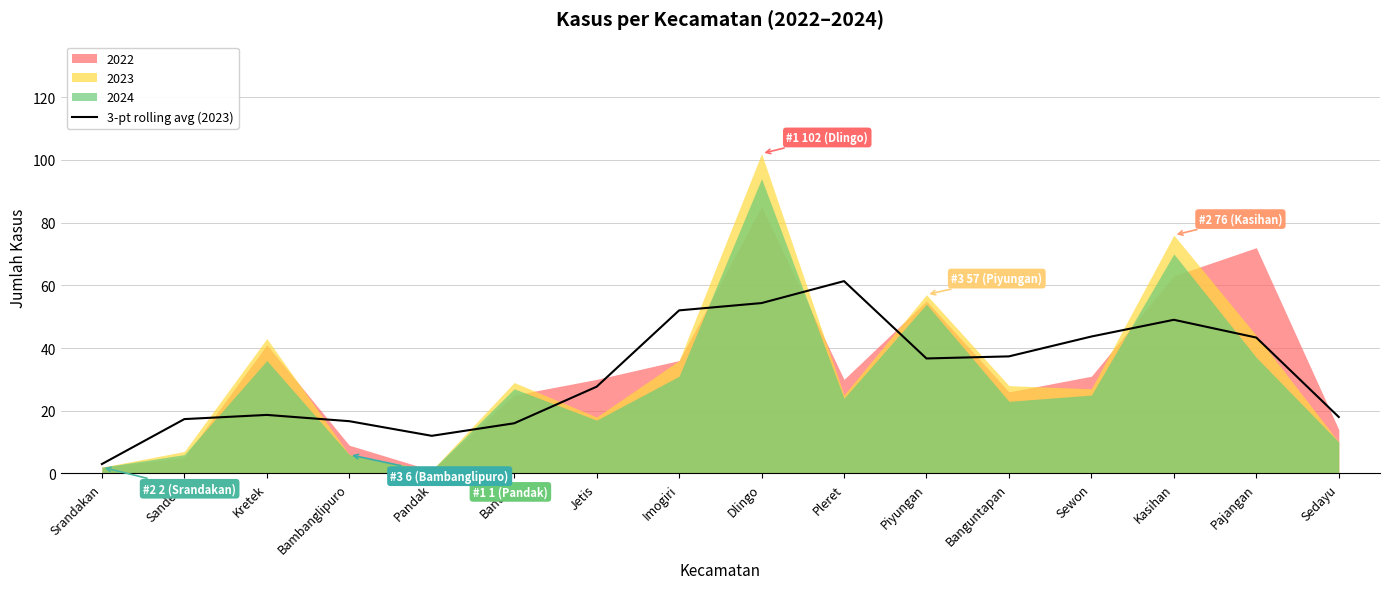

Which has a higher value, Imogiri or Sewon?

Imogiri